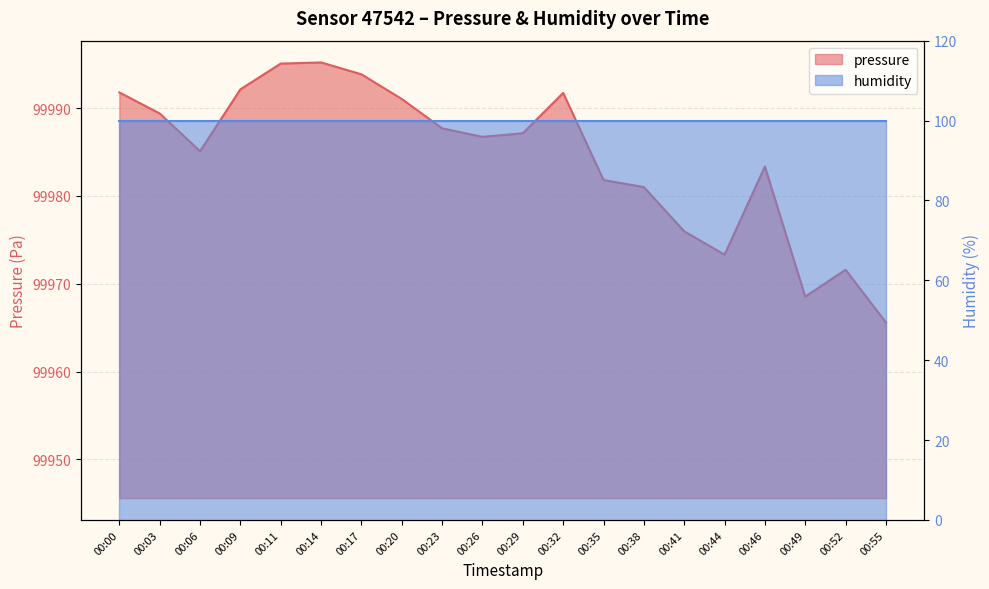

At which label is the value closest to 99980?

00:38